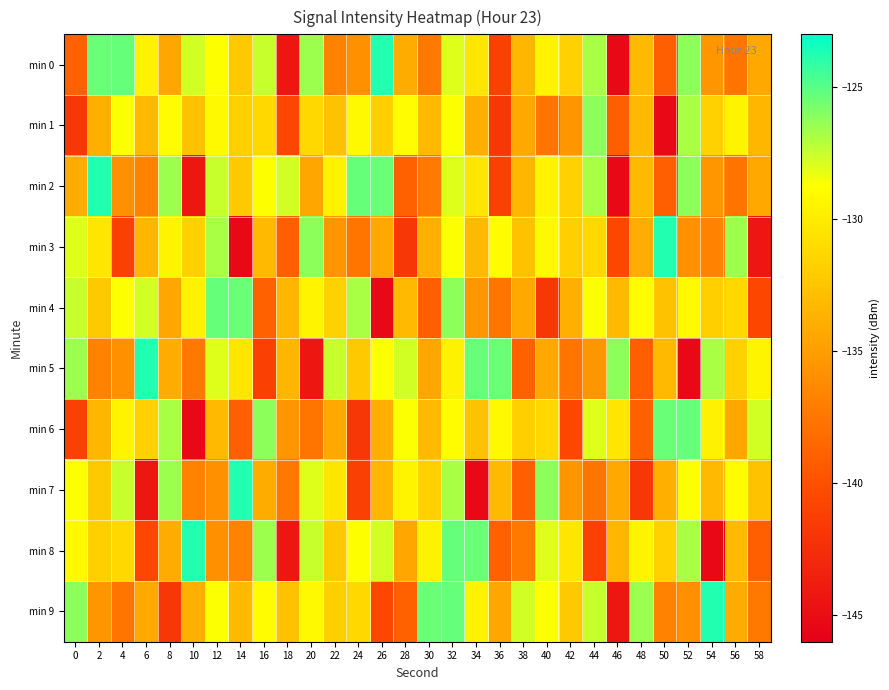

Reading right to left, transcribe all the data shown in this chart.

min 0: 58=-134.3	56=-137.6	54=-135.5	52=-126.2	50=-139.0	48=-133.2	46=-145.3	44=-126.8	42=-131.7	40=-129.5	38=-133.5	36=-141.1	34=-130.3	32=-128.0	30=-137.4	28=-134.1	26=-123.8	24=-135.8	22=-136.8	20=-126.6	18=-144.3	16=-127.5	14=-132.2	12=-128.7	10=-127.7	8=-134.5	6=-129.5	4=-125.3	2=-125.4	0=-139.0
min 1: 58=-133.5	56=-129.5	54=-131.7	52=-126.8	50=-145.3	48=-133.2	46=-139.0	44=-126.2	42=-135.5	40=-137.6	38=-134.3	36=-141.8	34=-133.9	32=-128.7	30=-133.2	28=-129.0	26=-131.8	24=-129.1	22=-132.7	20=-131.2	18=-140.6	16=-131.2	14=-131.8	12=-129.1	10=-132.7	8=-129.0	6=-133.2	4=-128.7	2=-133.9	0=-141.8
min 2: 58=-134.3	56=-137.6	54=-135.5	52=-126.2	50=-139.0	48=-133.2	46=-145.3	44=-126.8	42=-131.7	40=-129.5	38=-133.5	36=-141.1	34=-130.3	32=-128.0	30=-137.4	28=-139.0	26=-125.4	24=-125.3	22=-129.5	20=-134.5	18=-127.7	16=-128.7	14=-132.2	12=-127.5	10=-144.3	8=-126.6	6=-136.8	4=-135.8	2=-123.8	0=-134.1
min 3: 58=-144.3	56=-126.6	54=-136.8	52=-135.8	50=-123.8	48=-134.1	46=-140.6	44=-131.2	42=-131.8	40=-129.1	38=-132.7	36=-129.0	34=-133.2	32=-128.7	30=-133.9	28=-141.8	26=-134.3	24=-137.6	22=-135.5	20=-126.2	18=-139.0	16=-133.2	14=-145.3	12=-126.8	10=-131.7	8=-129.5	6=-133.5	4=-141.1	2=-130.3	0=-128.0
min 4: 58=-140.6	56=-131.2	54=-131.8	52=-129.1	50=-132.7	48=-129.0	46=-133.2	44=-128.7	42=-133.9	40=-141.8	38=-134.3	36=-137.6	34=-135.5	32=-126.2	30=-139.0	28=-133.2	26=-145.3	24=-126.8	22=-131.7	20=-129.5	18=-133.5	16=-139.0	14=-125.4	12=-125.3	10=-129.5	8=-134.5	6=-127.7	4=-128.7	2=-132.2	0=-127.5
min 5: 58=-129.5	56=-131.7	54=-126.8	52=-145.3	50=-133.2	48=-139.0	46=-126.2	44=-135.5	42=-137.6	40=-134.3	38=-139.0	36=-125.4	34=-125.3	32=-129.5	30=-134.5	28=-127.7	26=-128.7	24=-132.2	22=-127.5	20=-144.3	18=-133.5	16=-141.1	14=-130.3	12=-128.0	10=-137.4	8=-134.1	6=-123.8	4=-135.8	2=-136.8	0=-126.6
min 6: 58=-127.7	56=-134.5	54=-129.5	52=-125.3	50=-125.4	48=-139.0	46=-130.3	44=-128.0	42=-140.6	40=-131.2	38=-131.8	36=-129.1	34=-132.7	32=-129.0	30=-133.2	28=-128.7	26=-133.9	24=-141.8	22=-134.3	20=-137.6	18=-135.5	16=-126.2	14=-139.0	12=-133.2	10=-145.3	8=-126.8	6=-131.7	4=-129.5	2=-133.5	0=-141.1
min 7: 58=-132.7	56=-129.0	54=-133.2	52=-128.7	50=-133.9	48=-141.8	46=-134.3	44=-137.6	42=-135.5	40=-126.2	38=-139.0	36=-133.2	34=-145.3	32=-126.8	30=-131.7	28=-129.5	26=-133.5	24=-141.1	22=-130.3	20=-128.0	18=-137.4	16=-134.1	14=-123.8	12=-135.8	10=-136.8	8=-126.6	6=-144.3	4=-127.5	2=-132.2	0=-128.7
min 8: 58=-139.0	56=-133.2	54=-145.3	52=-126.8	50=-131.7	48=-129.5	46=-133.5	44=-141.1	42=-130.3	40=-128.0	38=-137.4	36=-139.0	34=-125.4	32=-125.3	30=-129.5	28=-134.5	26=-127.7	24=-128.7	22=-132.2	20=-127.5	18=-144.3	16=-126.6	14=-136.8	12=-135.8	10=-123.8	8=-134.1	6=-140.6	4=-131.2	2=-131.8	0=-129.1
min 9: 58=-137.4	56=-134.1	54=-123.8	52=-135.8	50=-136.8	48=-126.6	46=-144.3	44=-127.5	42=-132.2	40=-128.7	38=-127.7	36=-134.5	34=-129.5	32=-125.3	30=-125.4	28=-139.0	26=-140.6	24=-131.2	22=-131.8	20=-129.1	18=-132.7	16=-129.0	14=-133.2	12=-128.7	10=-133.9	8=-141.8	6=-134.3	4=-137.6	2=-135.5	0=-126.2